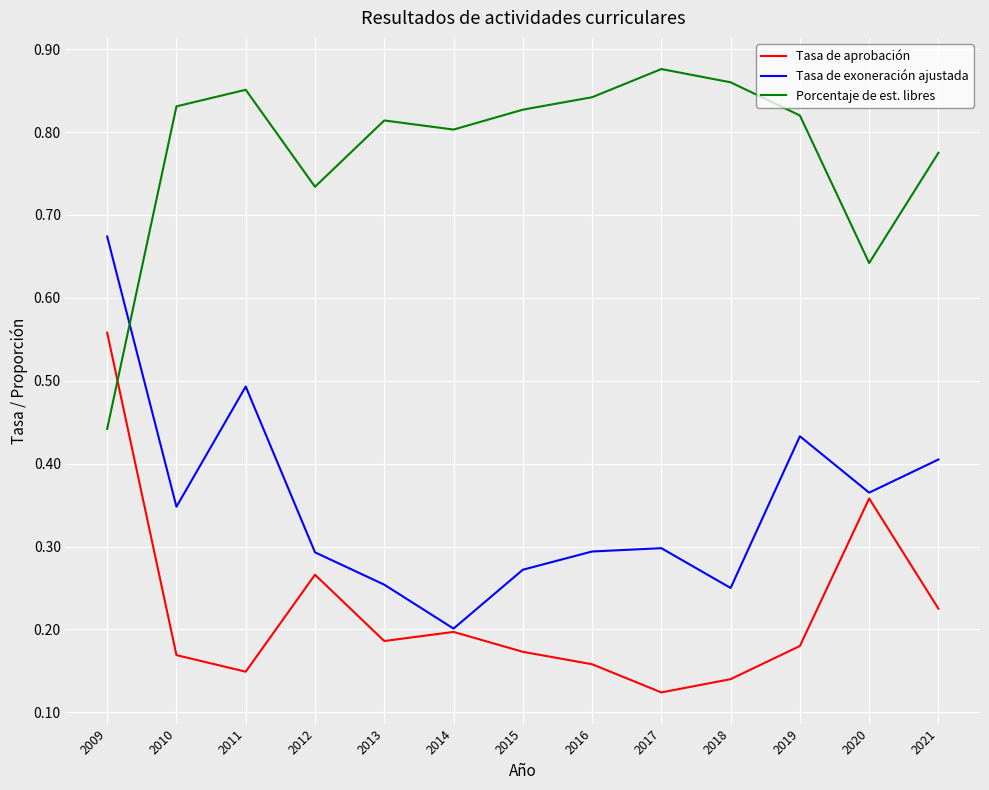

List the series in order of their peak value, highest first.

Porcentaje de est. libres, Tasa de exoneración ajustada, Tasa de aprobación